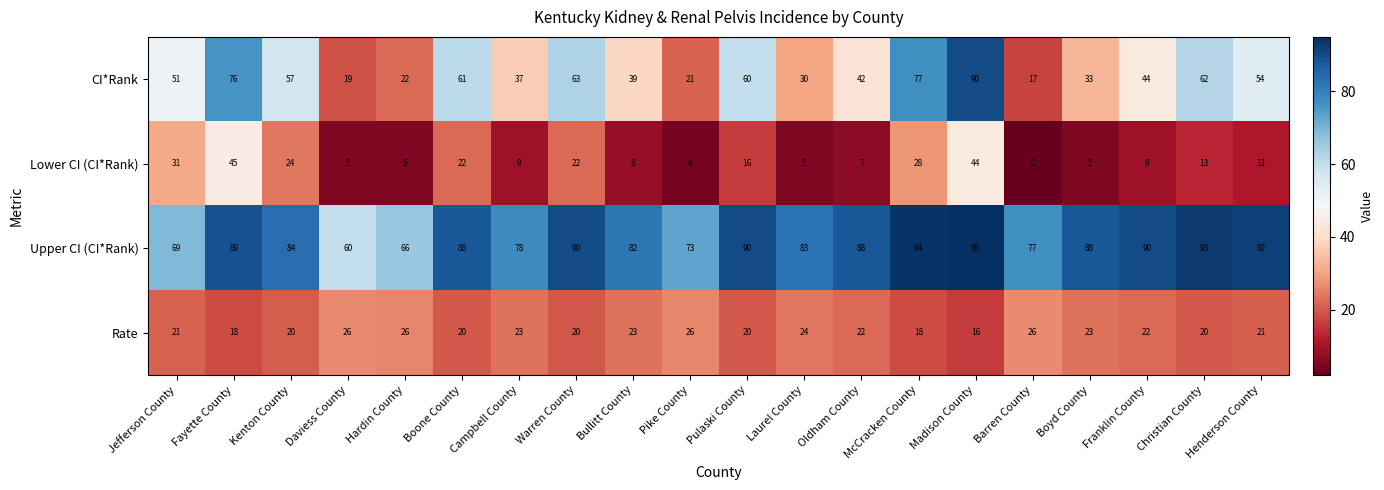

The Upper CI (CI*Rank) series shows 89 at Fayette County. True or false?

True